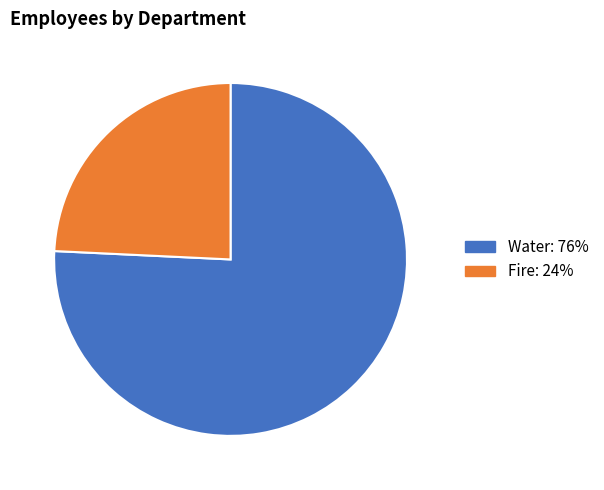

Does any single category account for the majority?

Yes